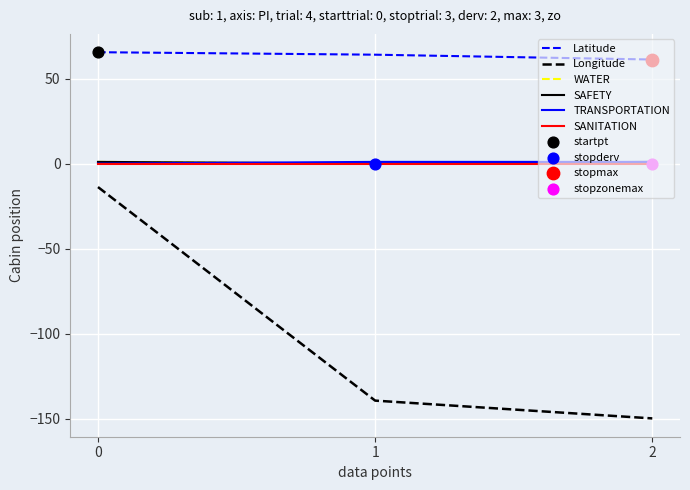

Which series has the widest spread of values?

Longitude